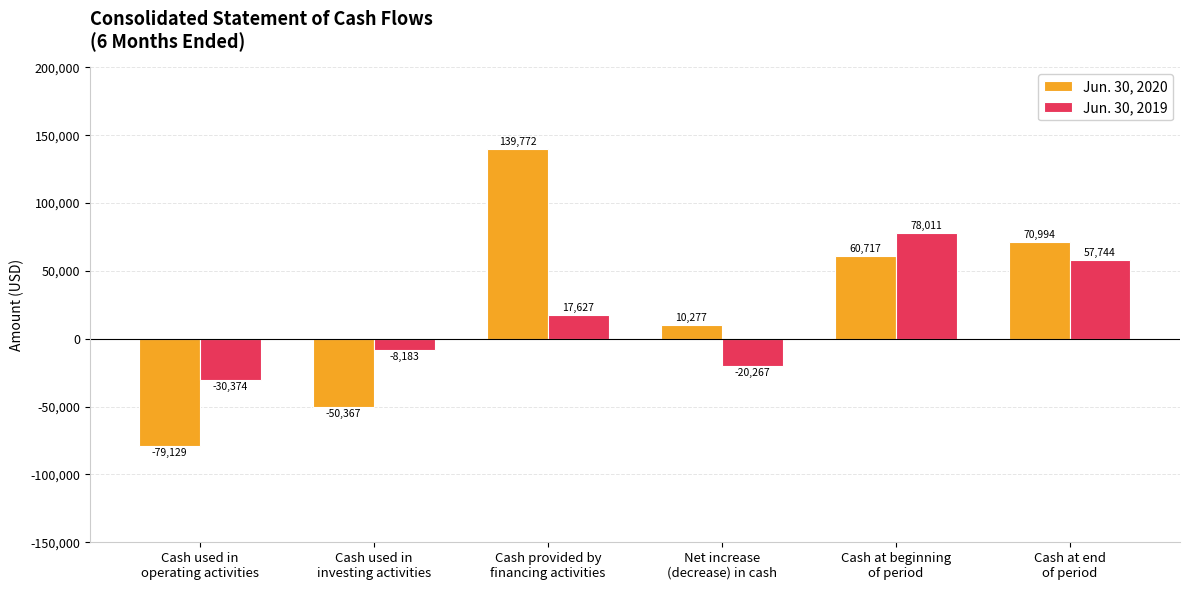

Reading right to left, what are all the values shown in this chart?

Jun. 30, 2020: Cash at end
of period=70994	Cash at beginning
of period=60717	Net increase
(decrease) in cash=10277	Cash provided by
financing activities=139772	Cash used in
investing activities=-50367	Cash used in
operating activities=-79129
Jun. 30, 2019: Cash at end
of period=57744	Cash at beginning
of period=78011	Net increase
(decrease) in cash=-20267	Cash provided by
financing activities=17627	Cash used in
investing activities=-8183	Cash used in
operating activities=-30374